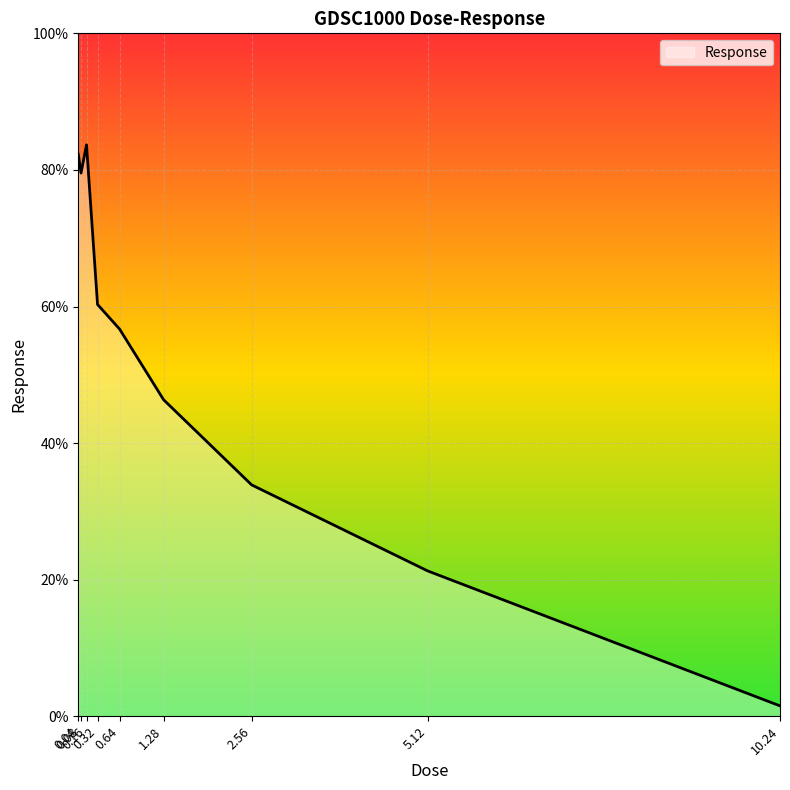

What is the average value?

51.7